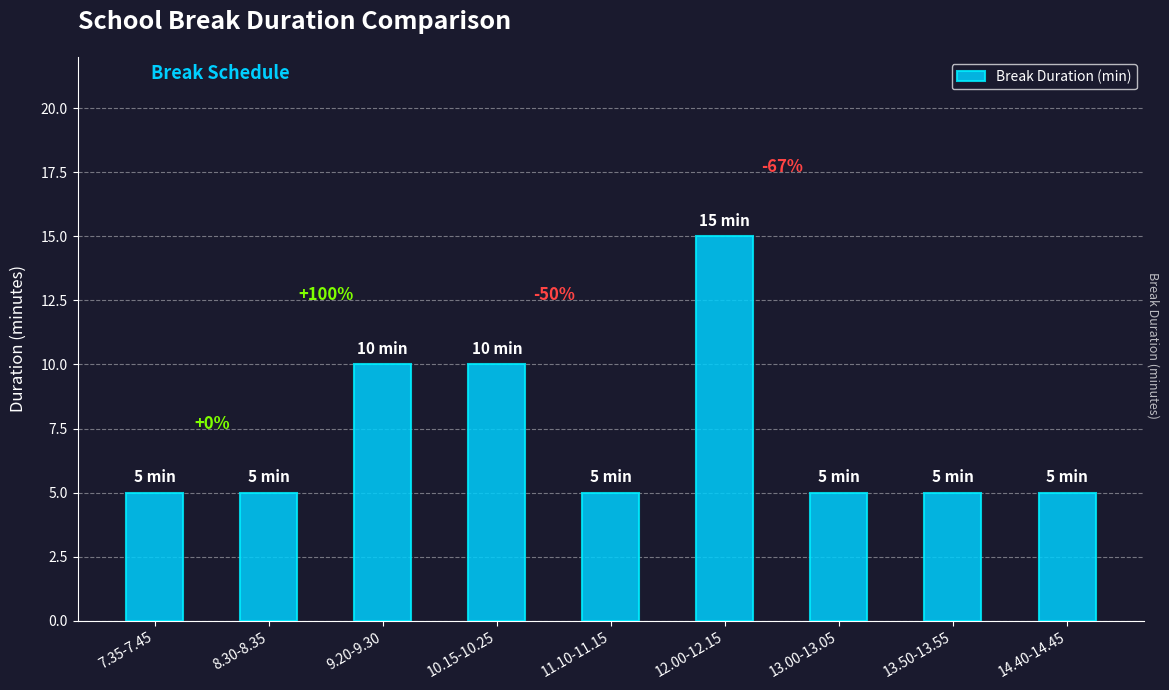

What is the average value?

7